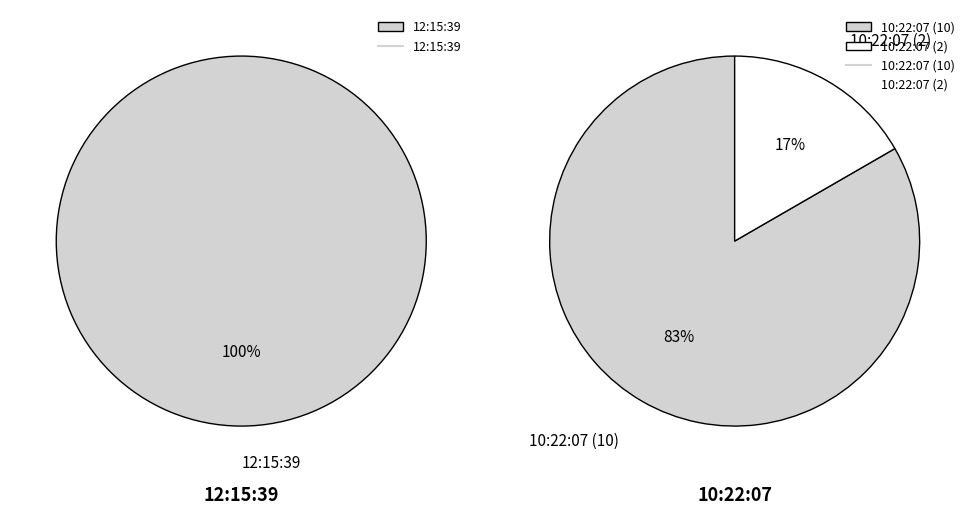

Does 10:22:07 (2) account for over 50% of the chart?

No